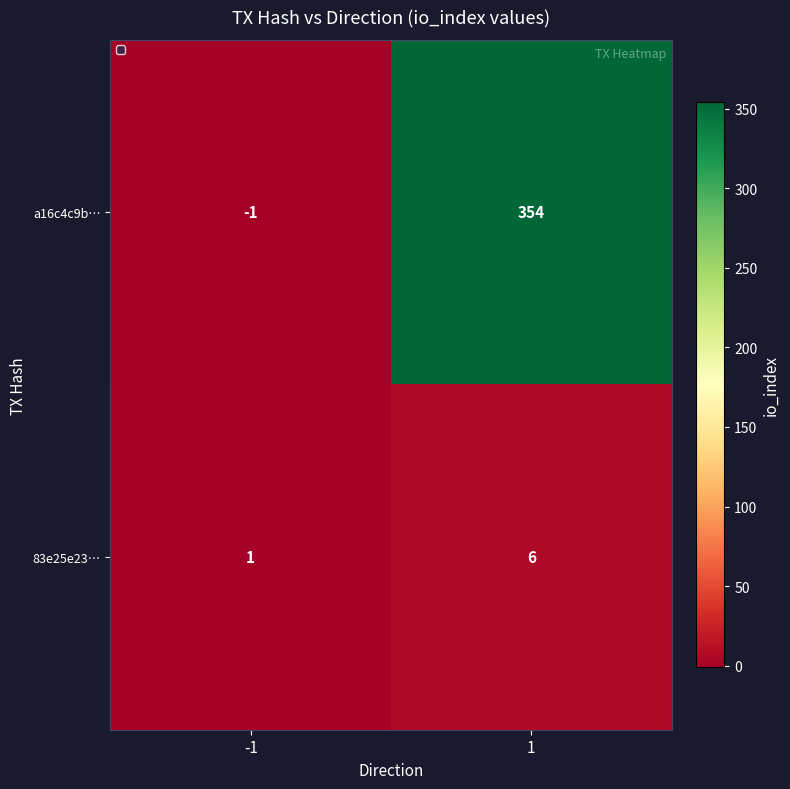

Is it true that a16c4c9b… equals 354 at 1?

True